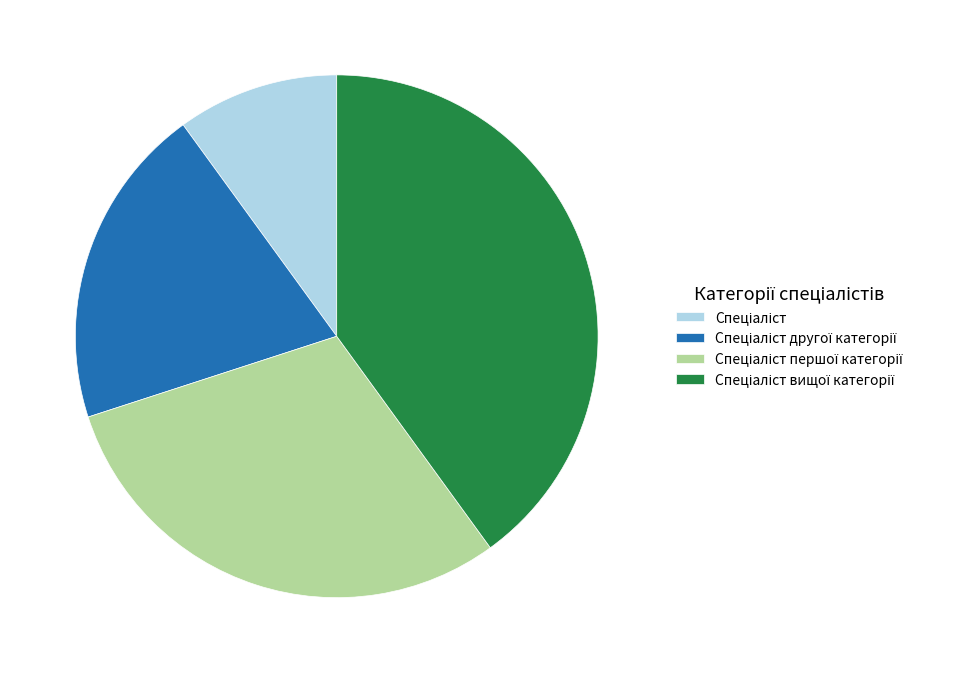

Count the number of slices in the pie.

4